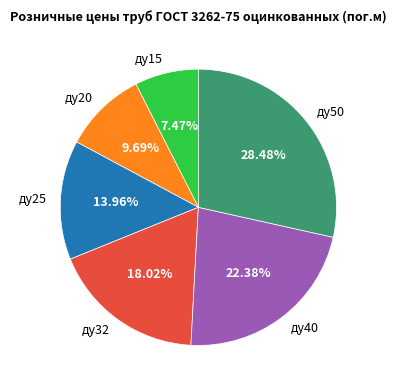

Which category has the smallest portion of the pie?

ду15